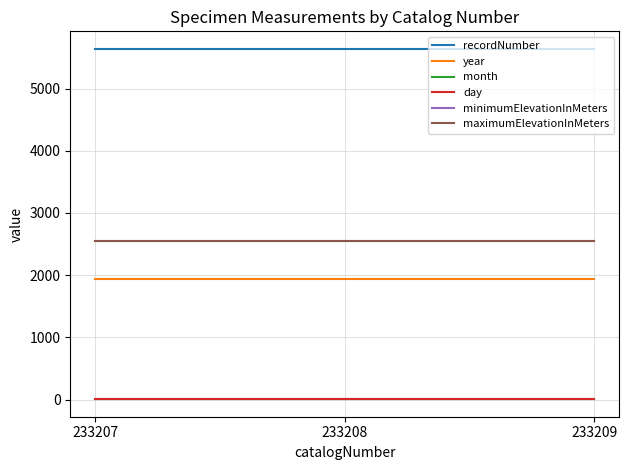

How many lines are shown in the chart?

6